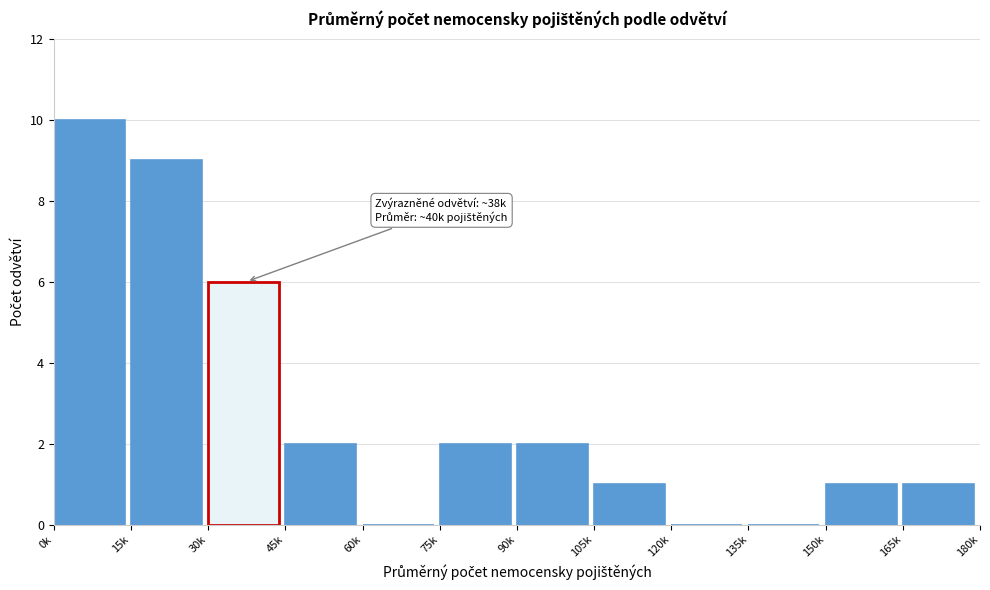

Reading left to right, what are all the values shown in this chart?

0k=10	15k=9	30k=6	45k=2	60k=0	75k=2	90k=2	105k=1	120k=0	135k=0	150k=1	165k=1